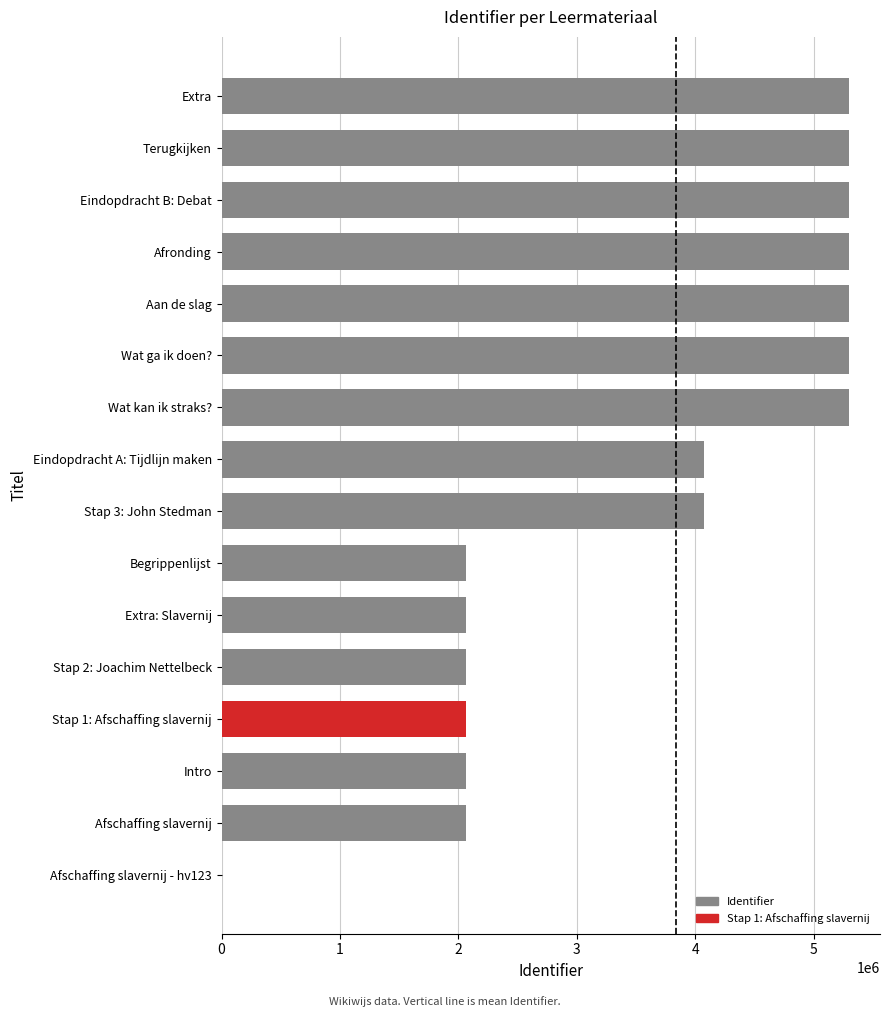

The chart shows a value of 8906743 at Extra. True or false?

False